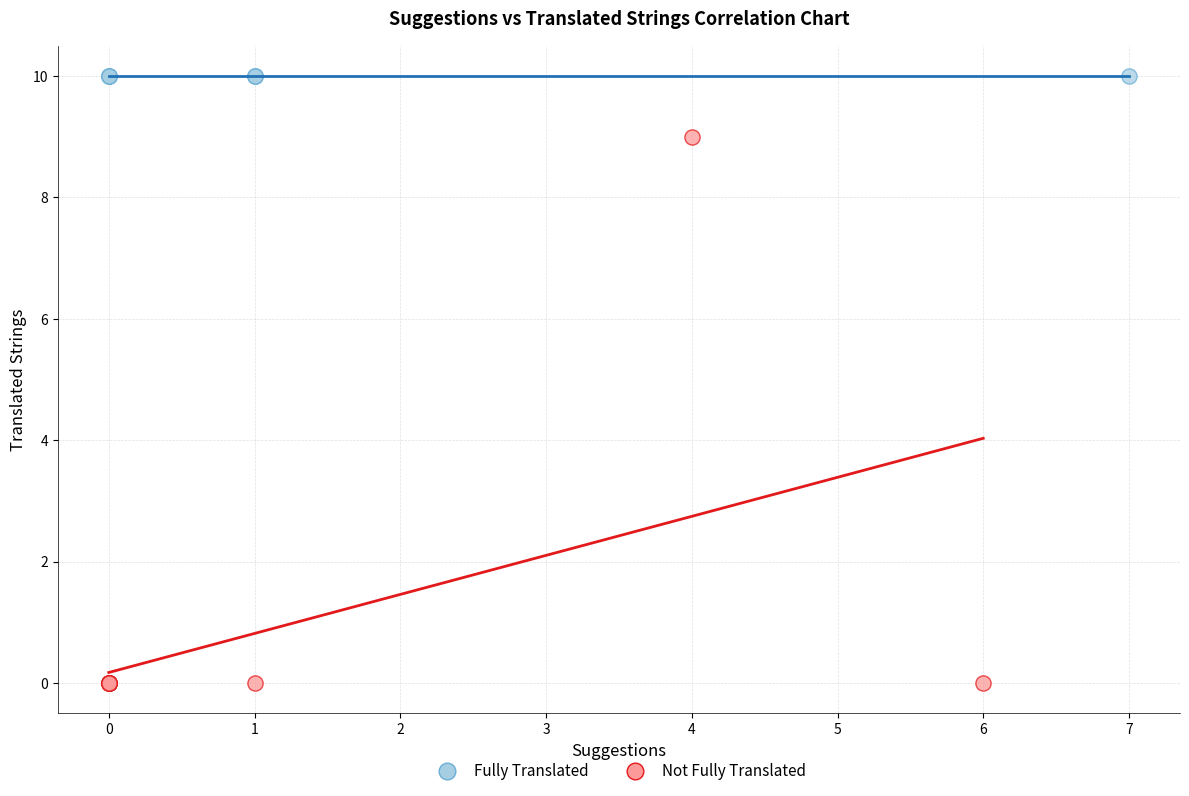

Which series reaches the maximum Y coordinate?

Fully Translated